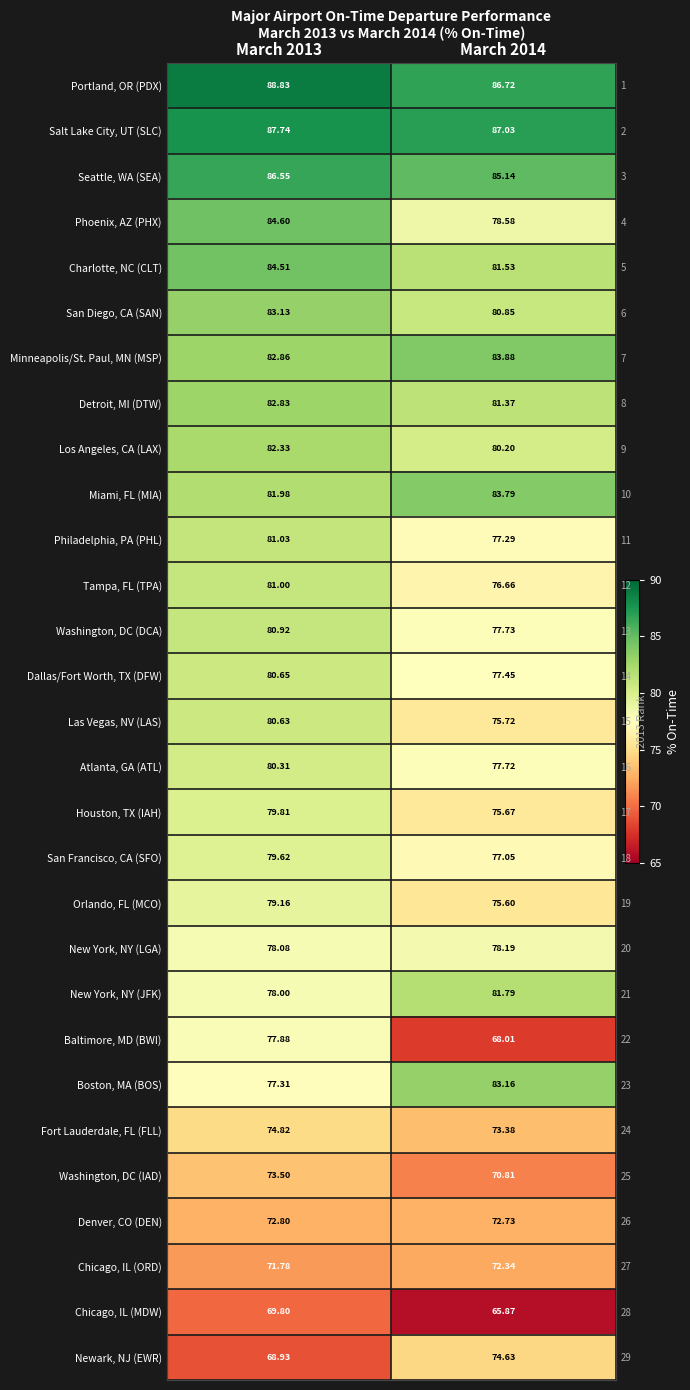

What is the spread (max minus min) of values at March 2014?

21.2